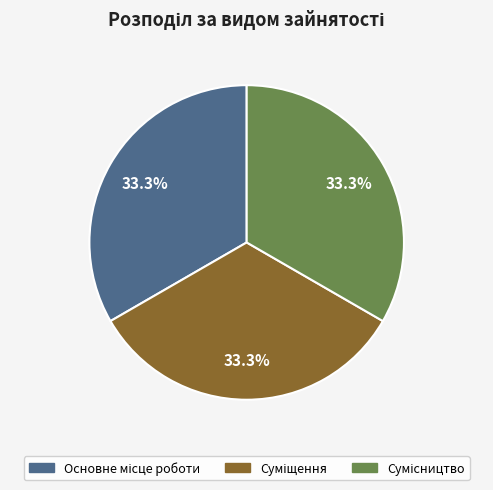

Is there a majority slice in this chart?

No